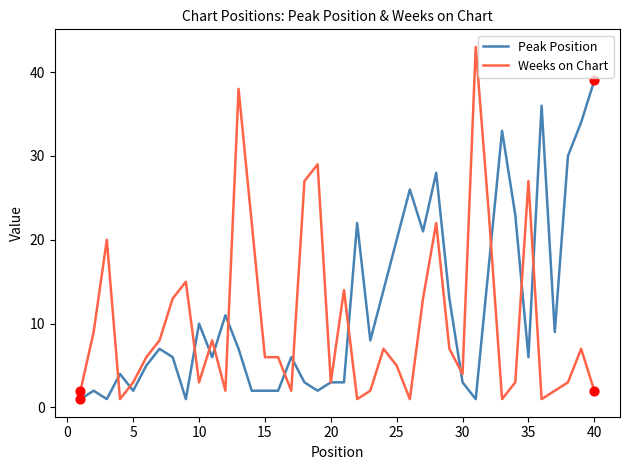

What is the maximum value shown in the chart?

43